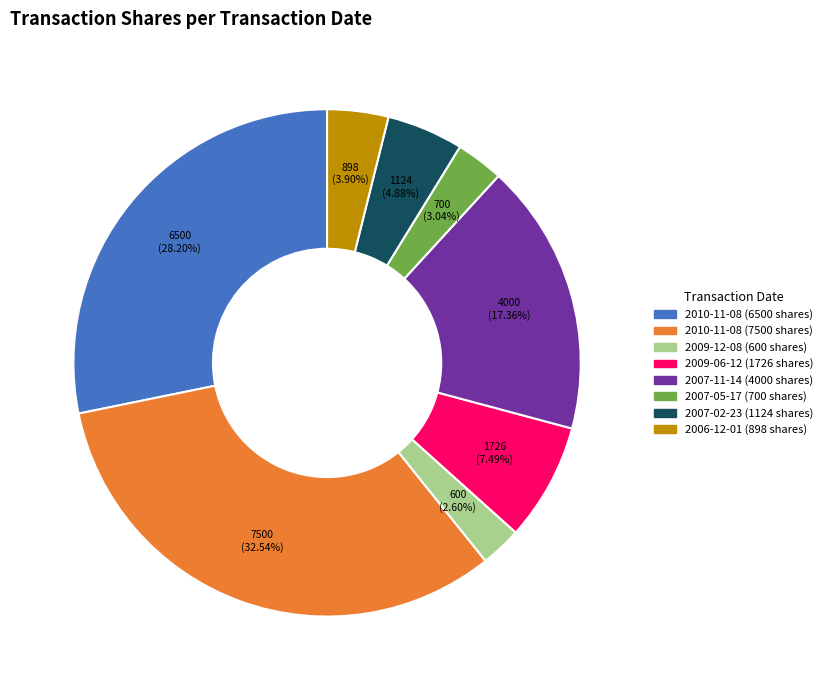

Is there any slice that represents more than half of the pie?

No